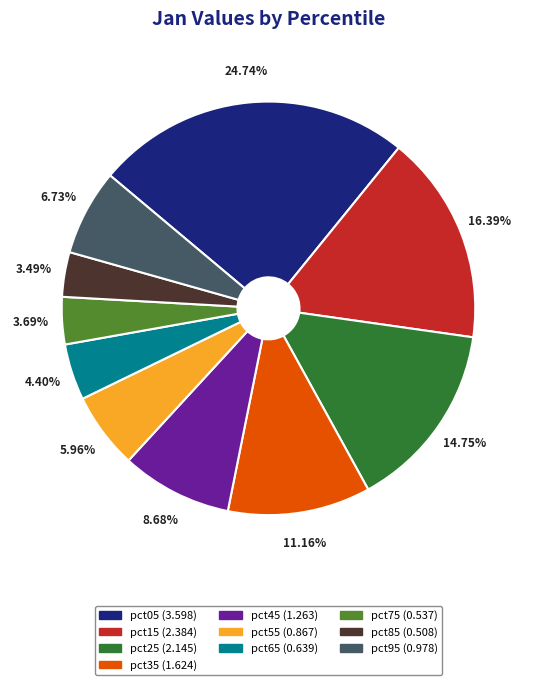

What is the ratio of the value at pct25 to the value at pct45?

1.7